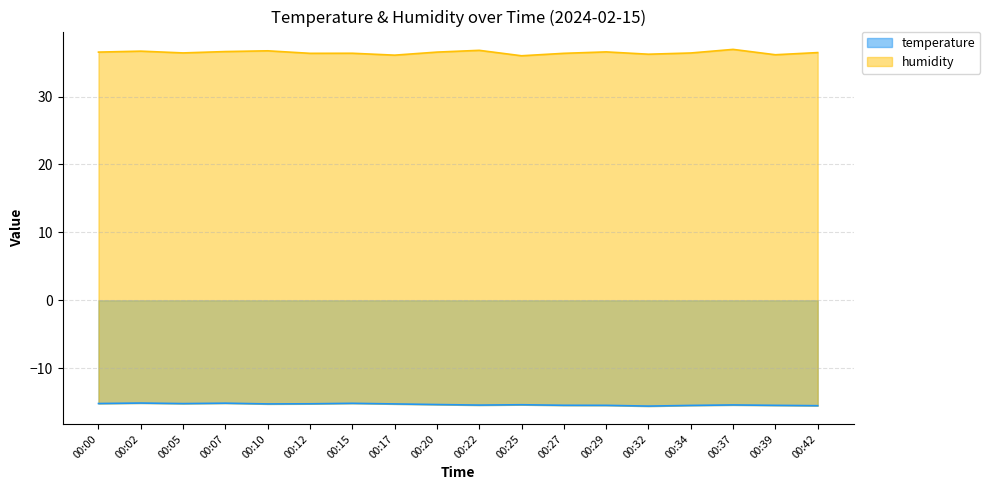

The chart shows a value of -10.7 at 00:34. True or false?

False